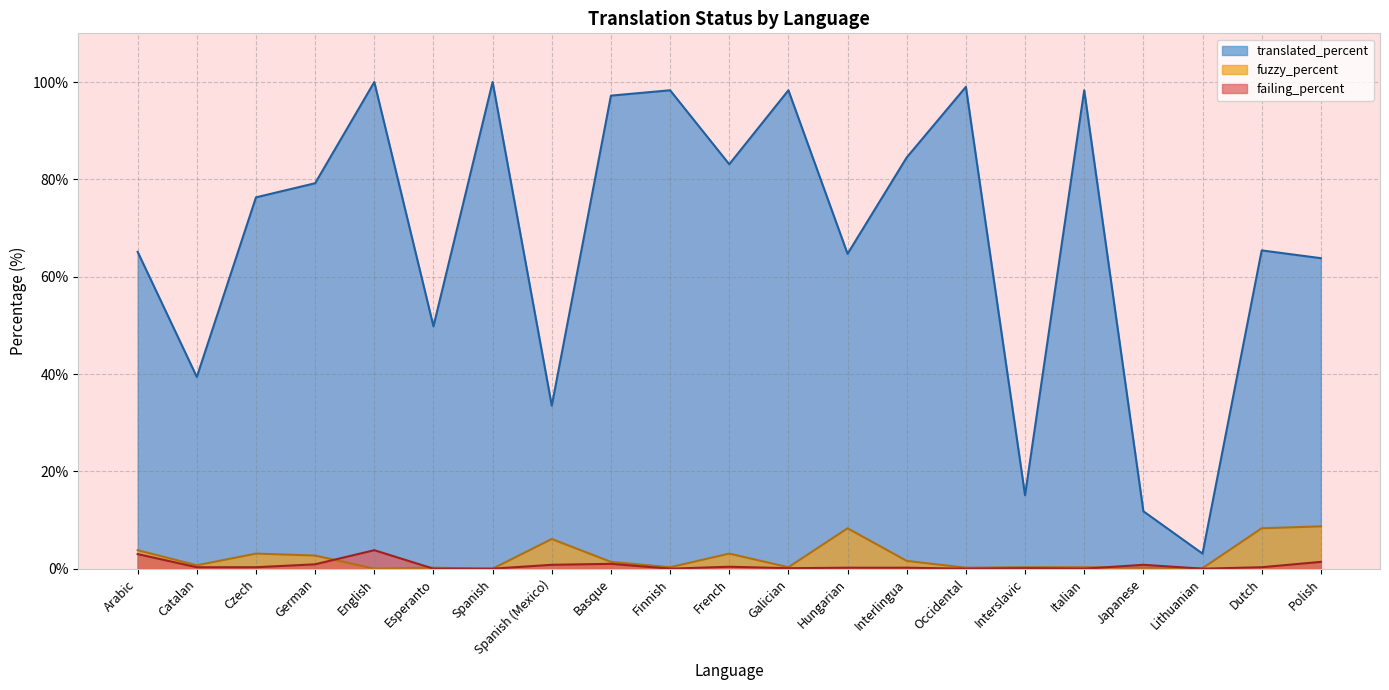

What is the maximum value for fuzzy_percent?

8.7